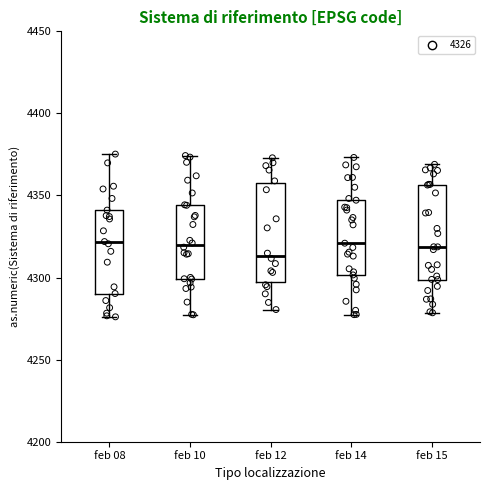

Reading left to right, transcribe this box plot: for each box, give where its median line is, the range the box spans, and where its two whiskers end, as read against the y-axis. The values are not printed on the chart, so give them approximately, as read against the axis.

feb 08: median 4320, box 4290 to 4340, whiskers 4275 to 4375
feb 10: median 4320, box 4300 to 4345, whiskers 4275 to 4375
feb 12: median 4315, box 4295 to 4360, whiskers 4280 to 4375
feb 14: median 4320, box 4300 to 4345, whiskers 4275 to 4375
feb 15: median 4320, box 4300 to 4355, whiskers 4280 to 4370